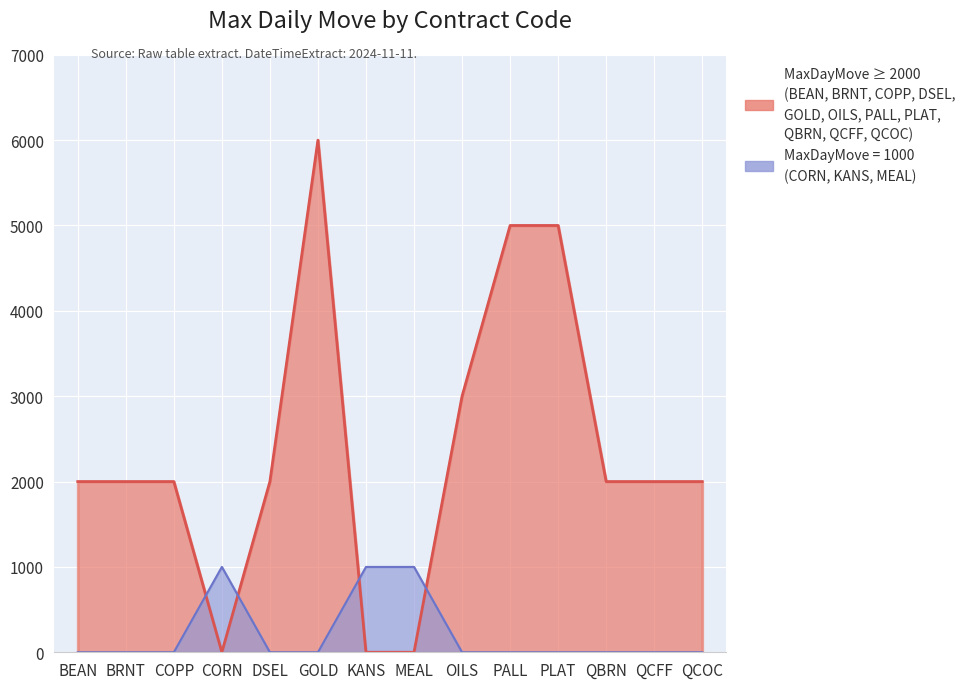

Which label corresponds to the largest value in the chart?

GOLD